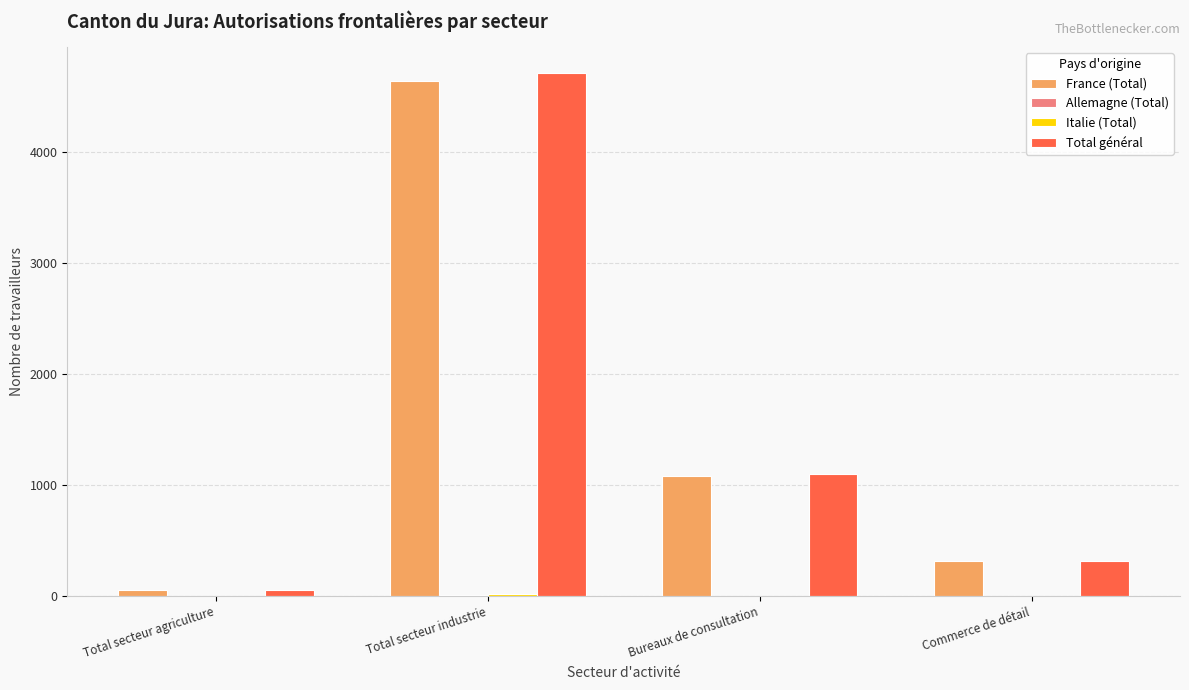

What is the sum of all Total général values?

6202